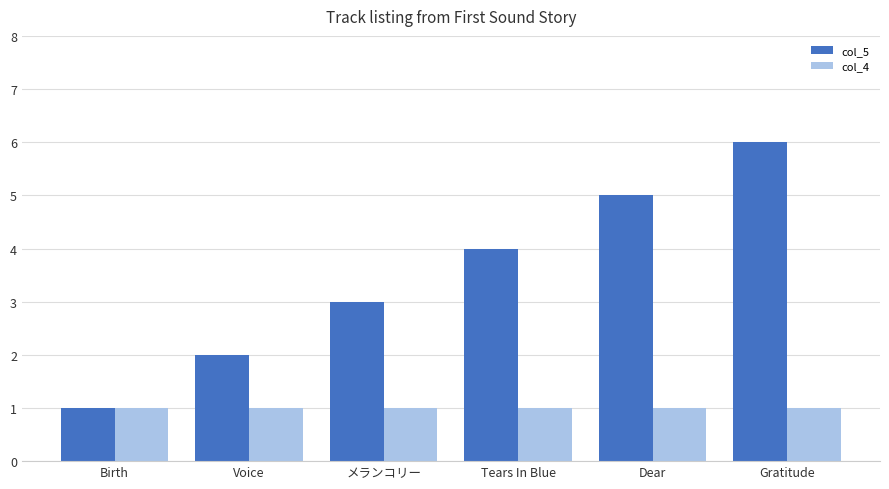

What value does the col_5 series have at Voice?

2